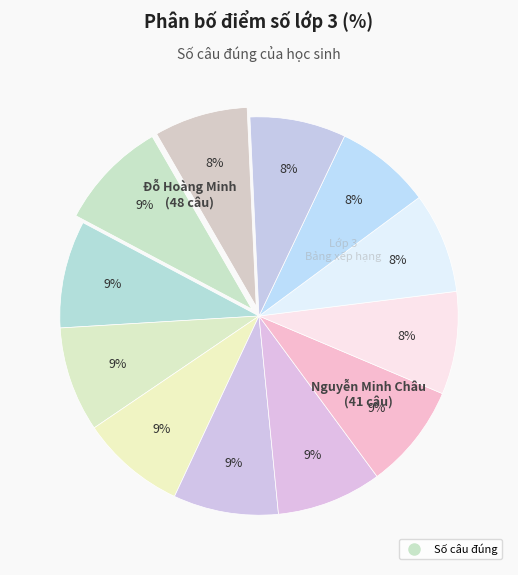

How many segments does this pie chart have?

12